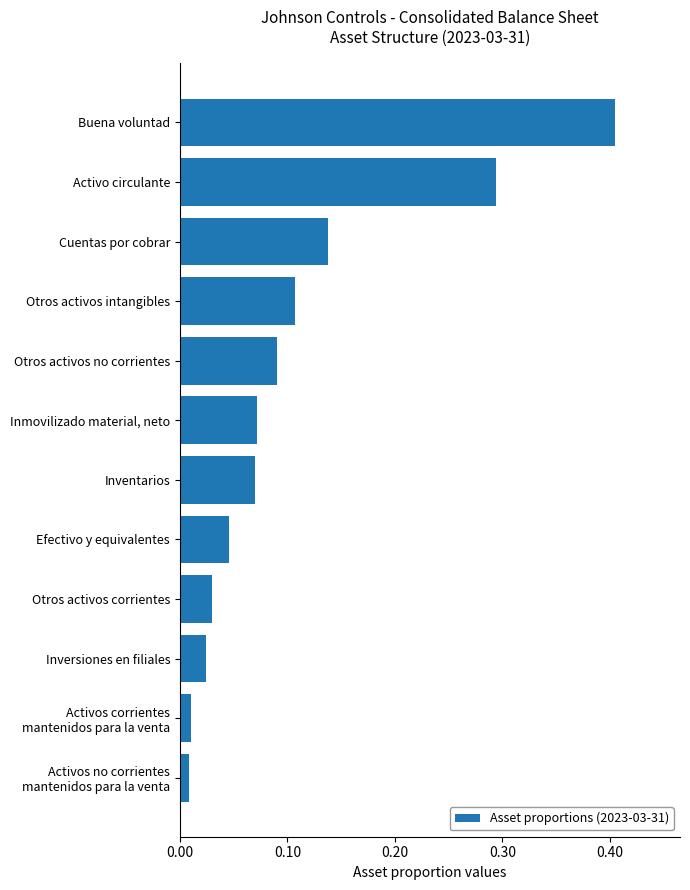

What position from the top is Inversiones en filiales?

10